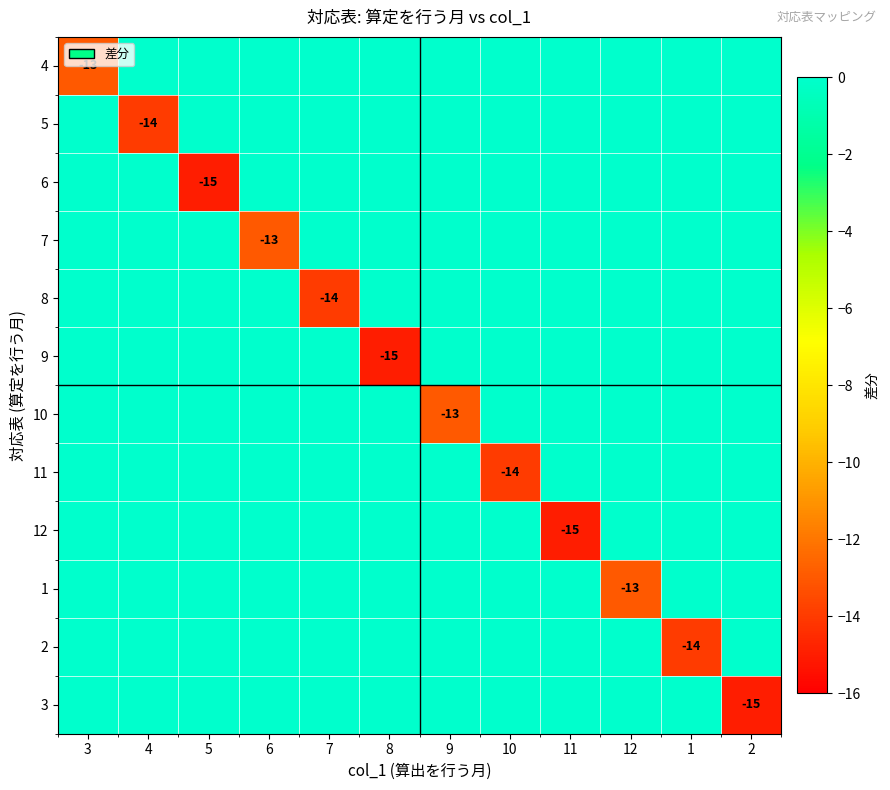

Is it true that 5 equals -14 at 4?

True